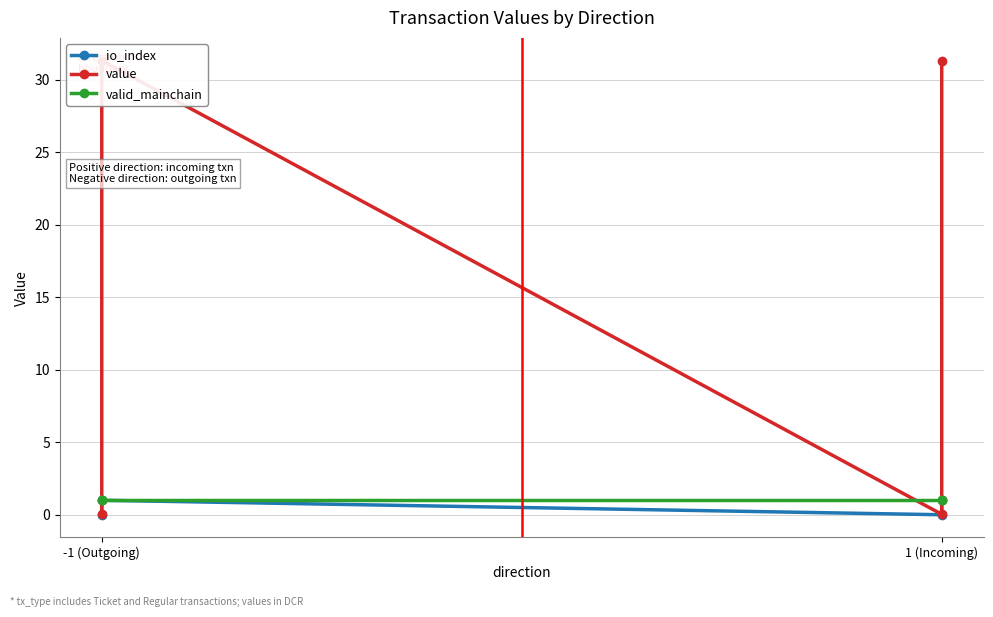

True or false: valid_mainchain has a value of 0.6 at 1 (Incoming).

False